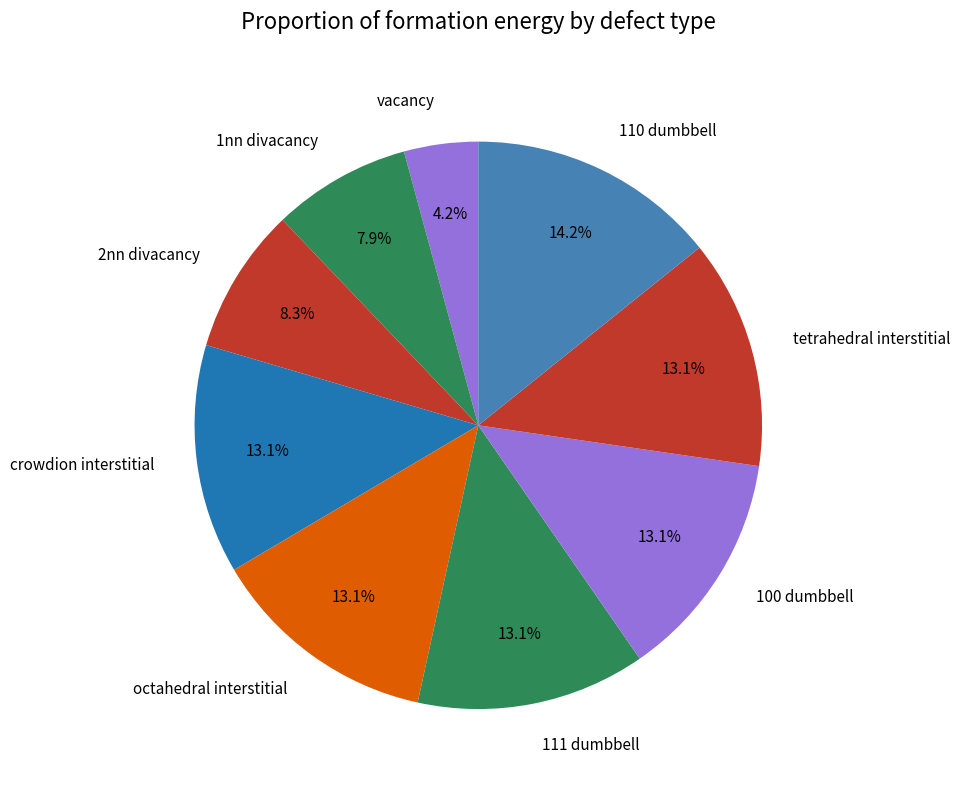

What is the smallest slice in the pie chart?

vacancy